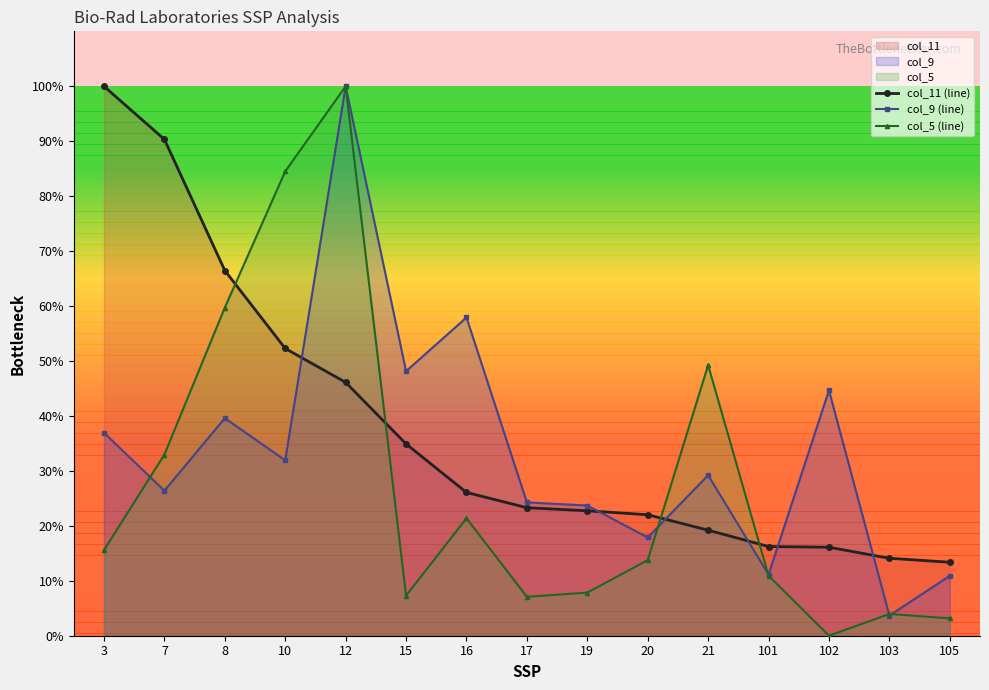

Between 101 and 105, which is larger?

101